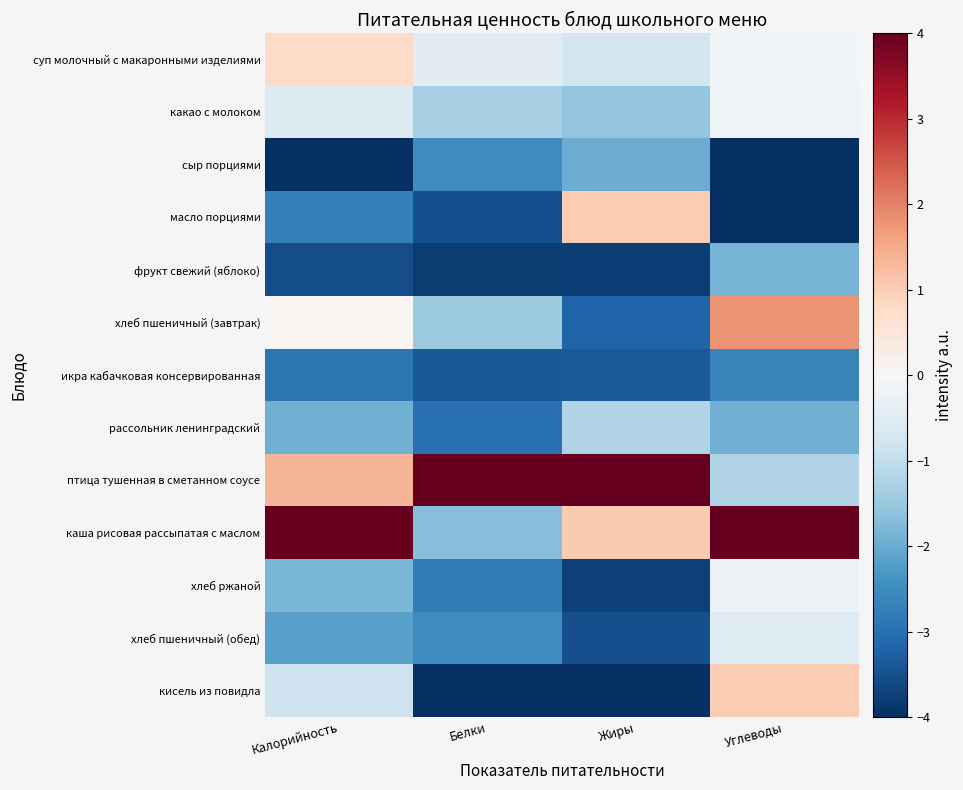

Reading left to right, list all the values displayed in this chart.

суп молочный с макаронными изделиями: Калорийность=0.8	Белки=-0.4	Жиры=-0.7	Углеводы=-0.1
какао с молоком: Калорийность=-0.5	Белки=-1.3	Жиры=-1.6	Углеводы=-0.2
сыр порциями: Калорийность=-4.0	Белки=-2.5	Жиры=-2.0	Углеводы=-4.0
масло порциями: Калорийность=-2.7	Белки=-3.5	Жиры=1.0	Углеводы=-4.0
фрукт свежий (яблоко): Калорийность=-3.5	Белки=-3.8	Жиры=-3.8	Углеводы=-1.9
хлеб пшеничный (завтрак): Калорийность=0.1	Белки=-1.5	Жиры=-3.2	Углеводы=1.8
икра кабачковая консервированная: Калорийность=-2.9	Белки=-3.4	Жиры=-3.4	Углеводы=-2.7
рассольник ленинградский: Калорийность=-1.9	Белки=-3.0	Жиры=-1.2	Углеводы=-1.9
птица тушенная в сметанном соусе: Калорийность=1.4	Белки=4.0	Жиры=4.0	Углеводы=-1.2
каша рисовая рассыпатая с маслом: Калорийность=4.0	Белки=-1.7	Жиры=1.1	Углеводы=4.0
хлеб ржаной: Калорийность=-1.8	Белки=-2.8	Жиры=-3.7	Углеводы=-0.2
хлеб пшеничный (обед): Калорийность=-2.2	Белки=-2.5	Жиры=-3.5	Углеводы=-0.5
кисель из повидла: Калорийность=-0.8	Белки=-4.0	Жиры=-4.0	Углеводы=1.0